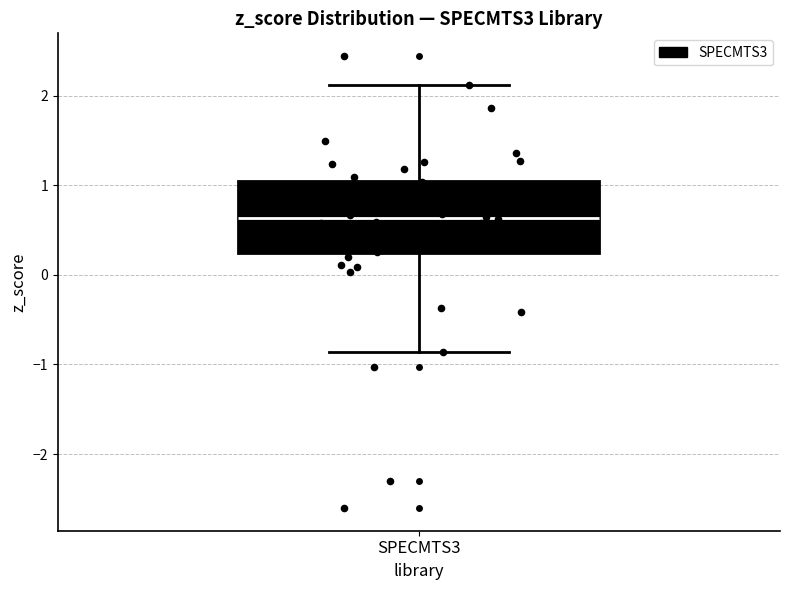

Transcribe this box plot: give where the median line is, the range the box spans, and where the two whiskers end, as read against the y-axis. The values are not printed on the chart, so give them approximately, as read against the axis.

median 0.6, box 0.2 to 1.1, whiskers -0.9 to 2.1